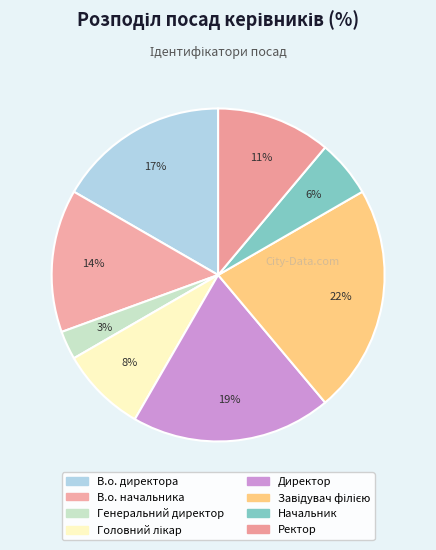

Which category has the biggest portion of the pie?

Завідувач філією